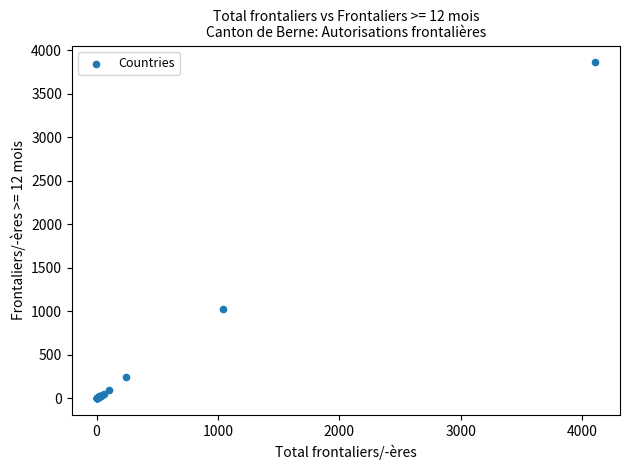

What Y value in the scatter plot is closest to 1931?

1029